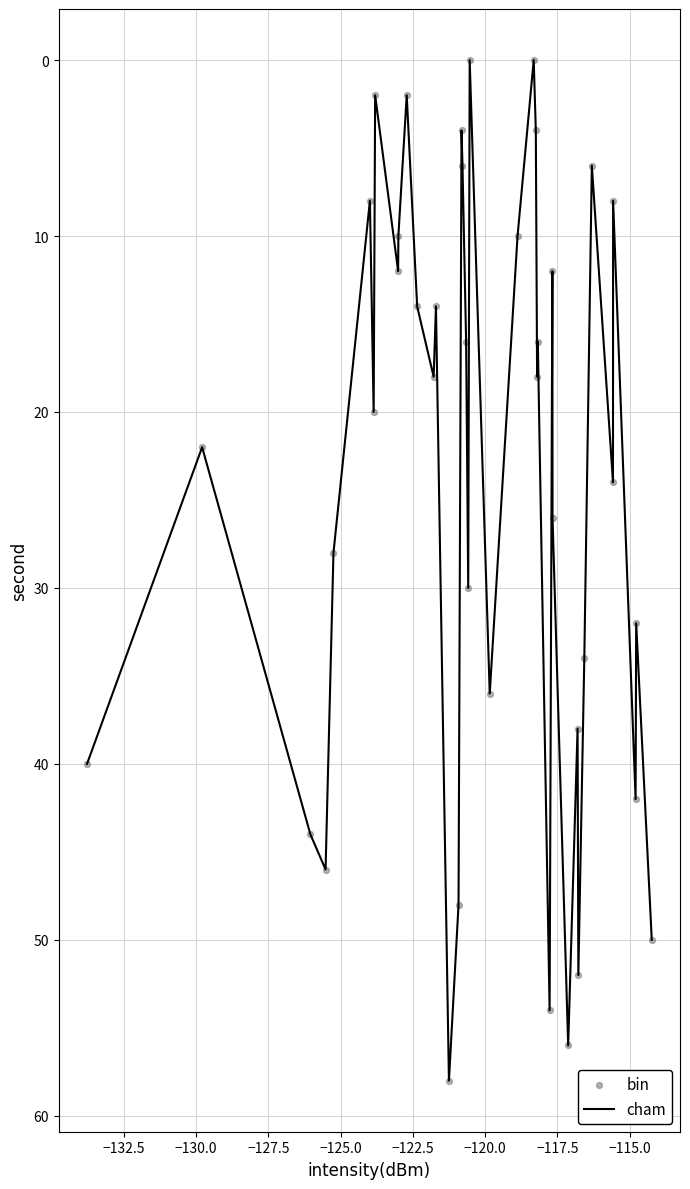

What is the difference between the maximum and minimum values?

58